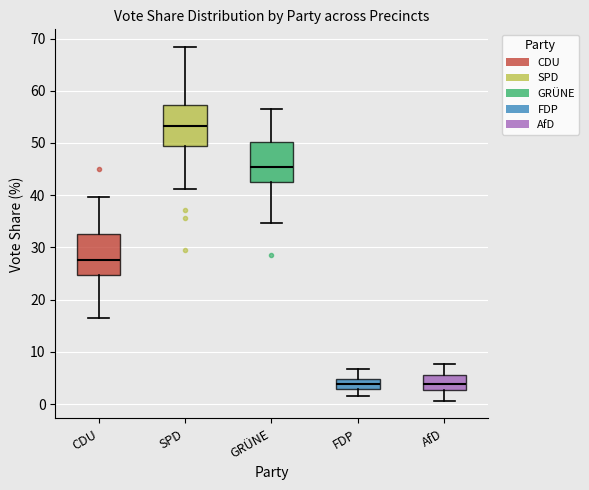

Reading left to right, transcribe this box plot: for each box, give where its median line is, the range the box spans, and where its two whiskers end, as read against the y-axis. The values are not printed on the chart, so give them approximately, as read against the axis.

CDU: median 28, box 25 to 32, whiskers 17 to 40
SPD: median 53, box 49 to 57, whiskers 41 to 68
GRÜNE: median 45, box 42 to 50, whiskers 35 to 56
FDP: median 4, box 3 to 5, whiskers 1 to 7
AfD: median 4, box 3 to 6, whiskers 1 to 8